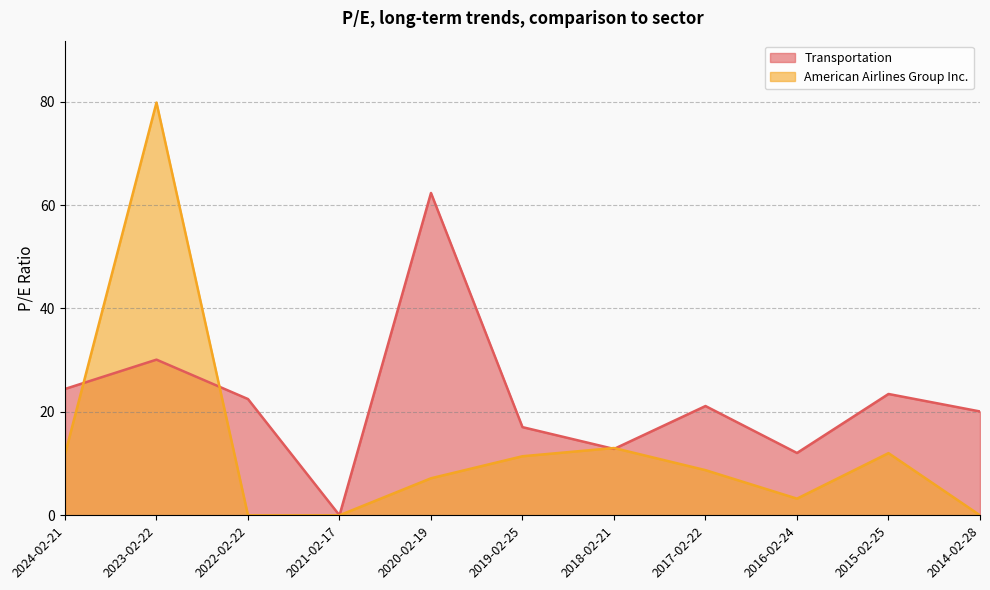

What position from the left is 2020-02-19?

5